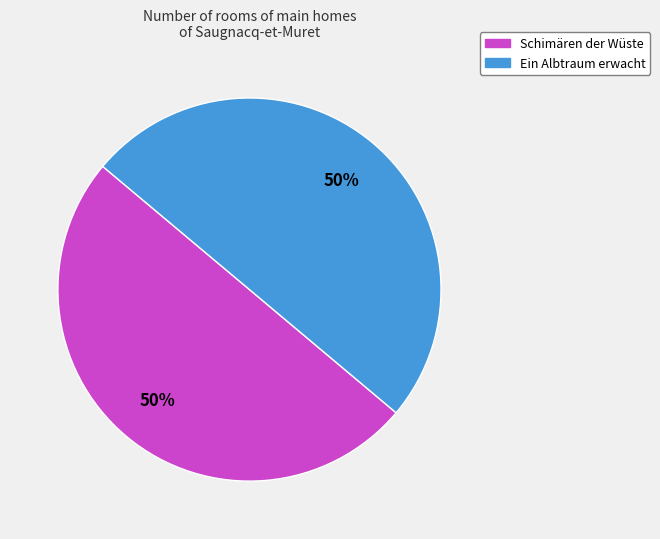

To the nearest percent, what is the combined percentage of Schimären der Wüste and Ein Albtraum erwacht?

100%